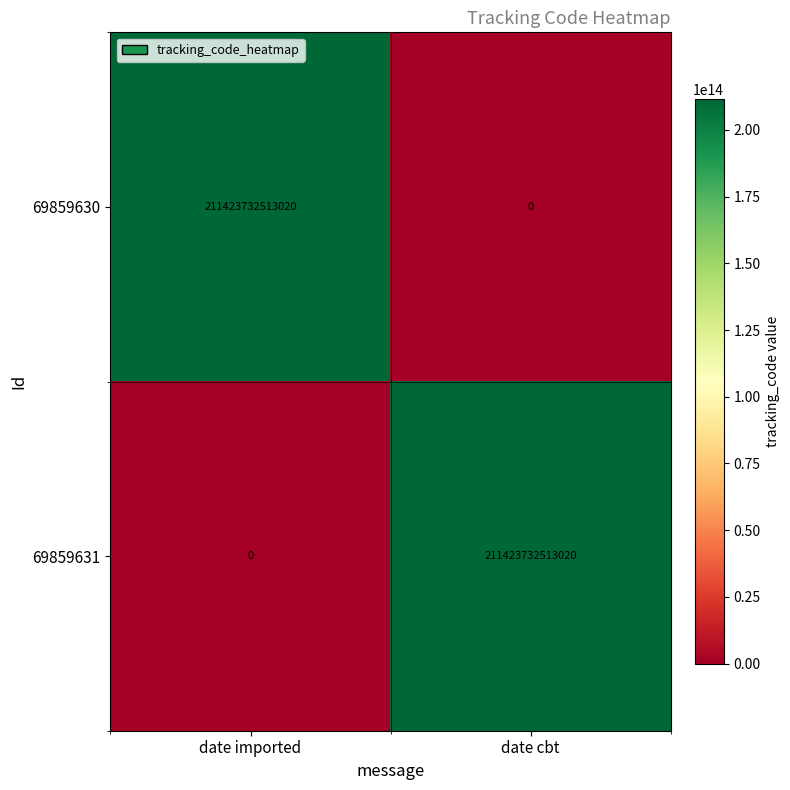

At date imported, list the series in order from largest to smallest.

69859630, 69859631